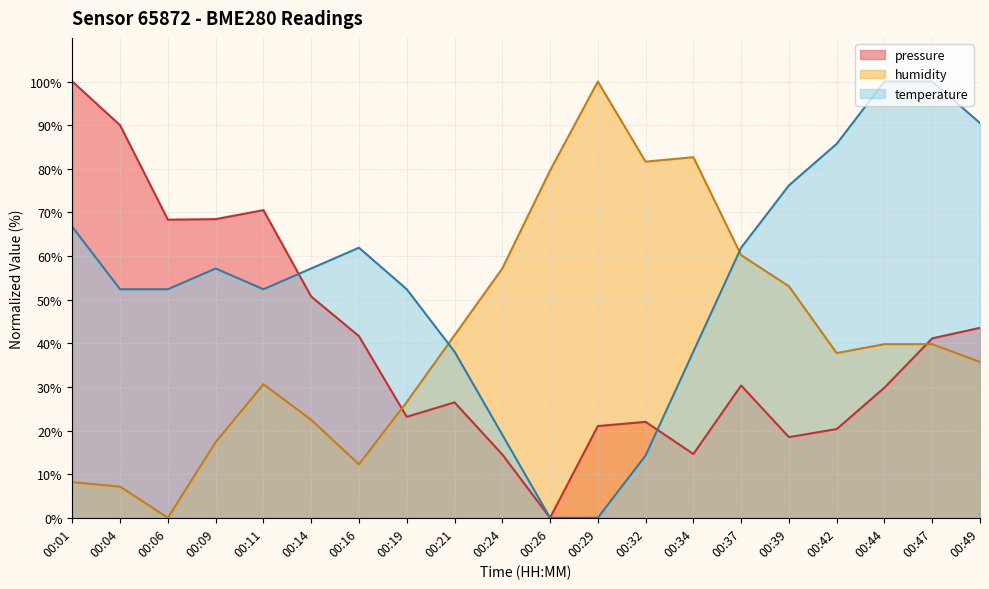

How many interior local peaks does the pressure series have?

4